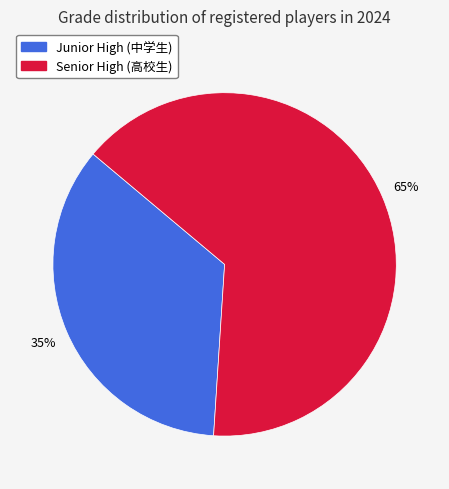

Is there any slice that represents more than half of the pie?

Yes